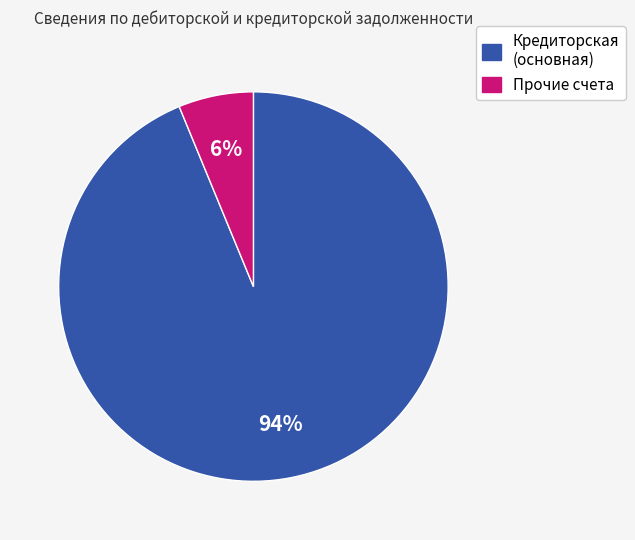

To the nearest percent, what percentage of the pie is Прочие счета?

6%